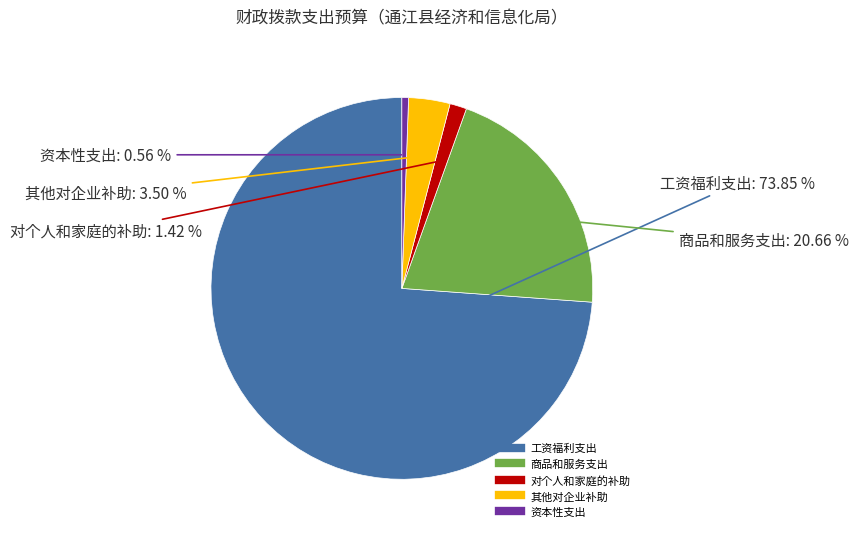

To the nearest percent, what is the difference between the largest and smallest slice percentages?

73%